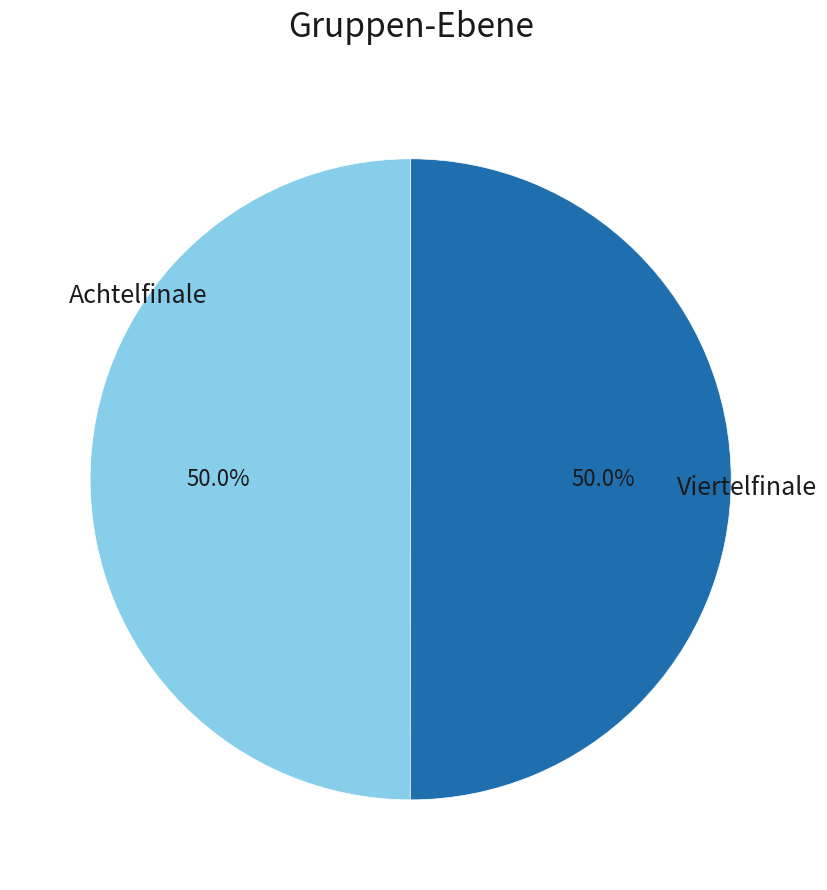

Rank the categories by value from lowest to highest.

Achtelfinale, Viertelfinale